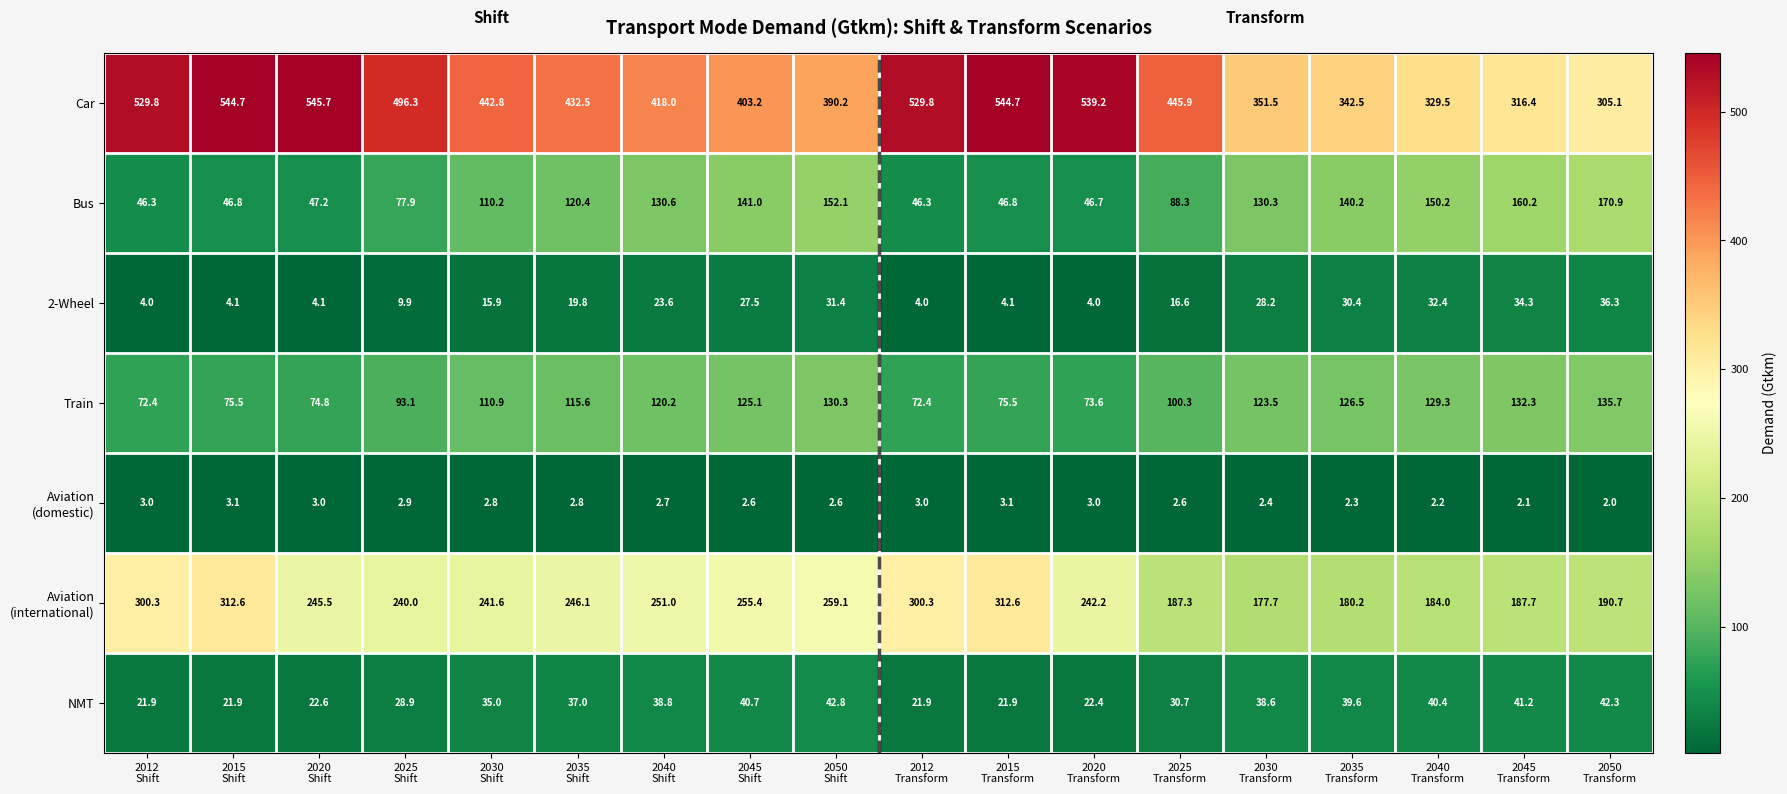

Which series has the largest range (max minus min)?

Car